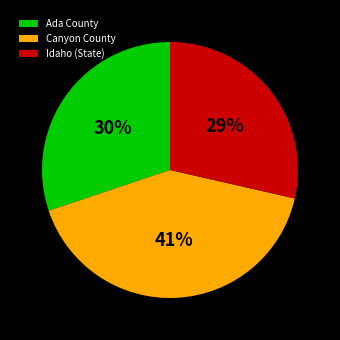

How many slices are in this pie chart?

3